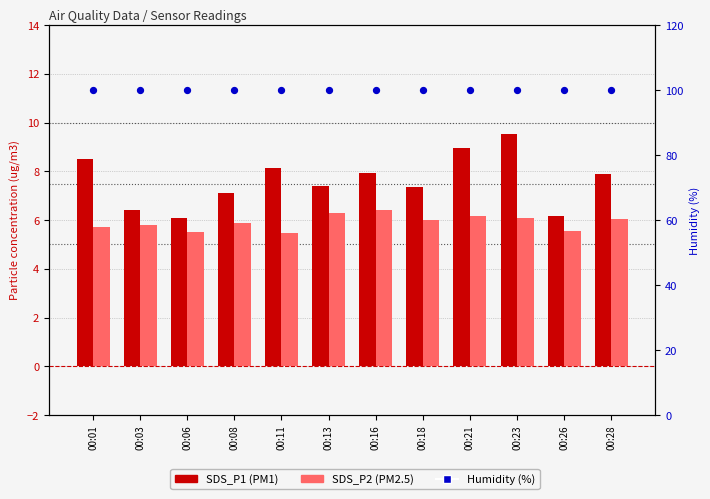

At how many categories does at least one series exceed 64?

12